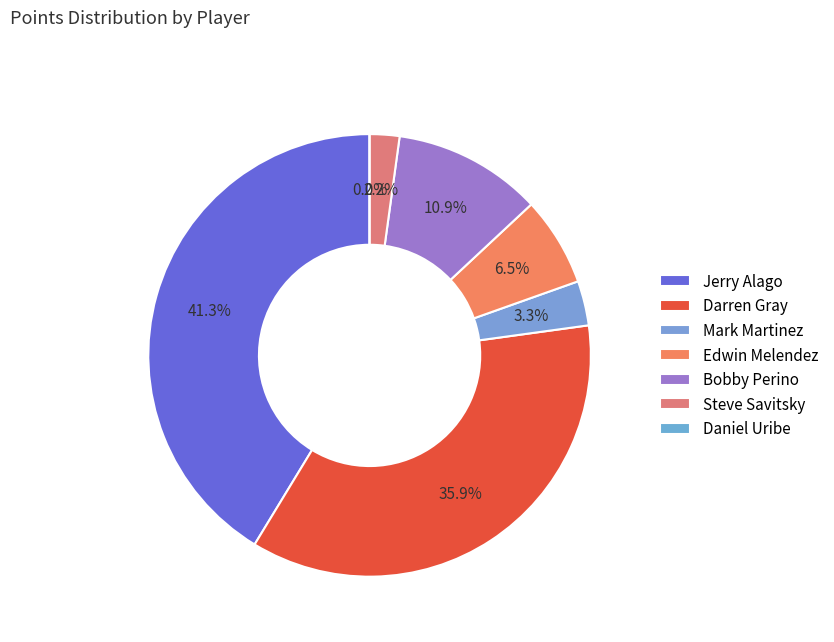

What is the change in value from Edwin Melendez to Steve Savitsky?

-4